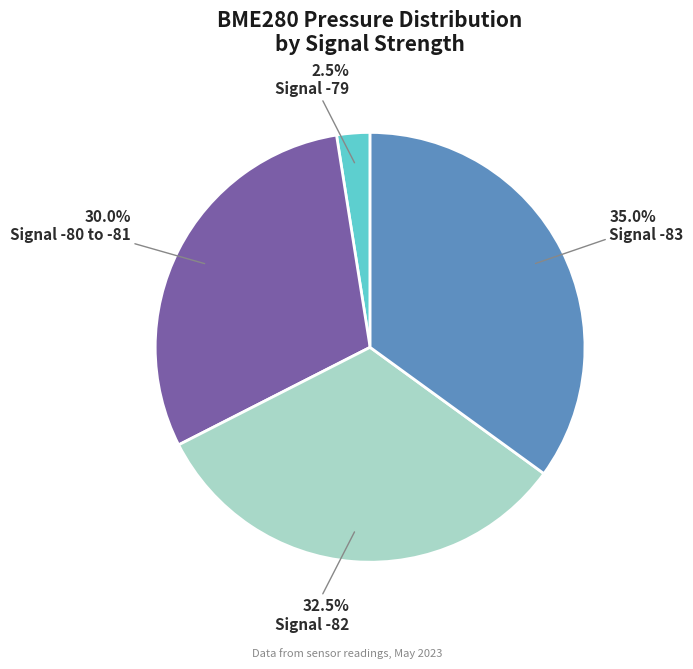

Is there any slice that represents more than half of the pie?

No